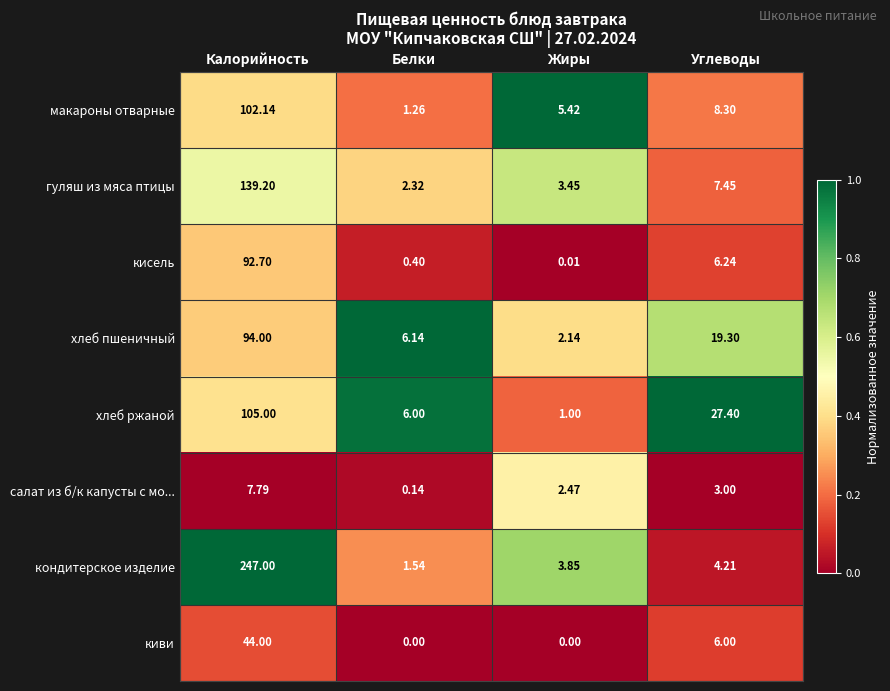

What is the total value across all series at Углеводы?

81.9